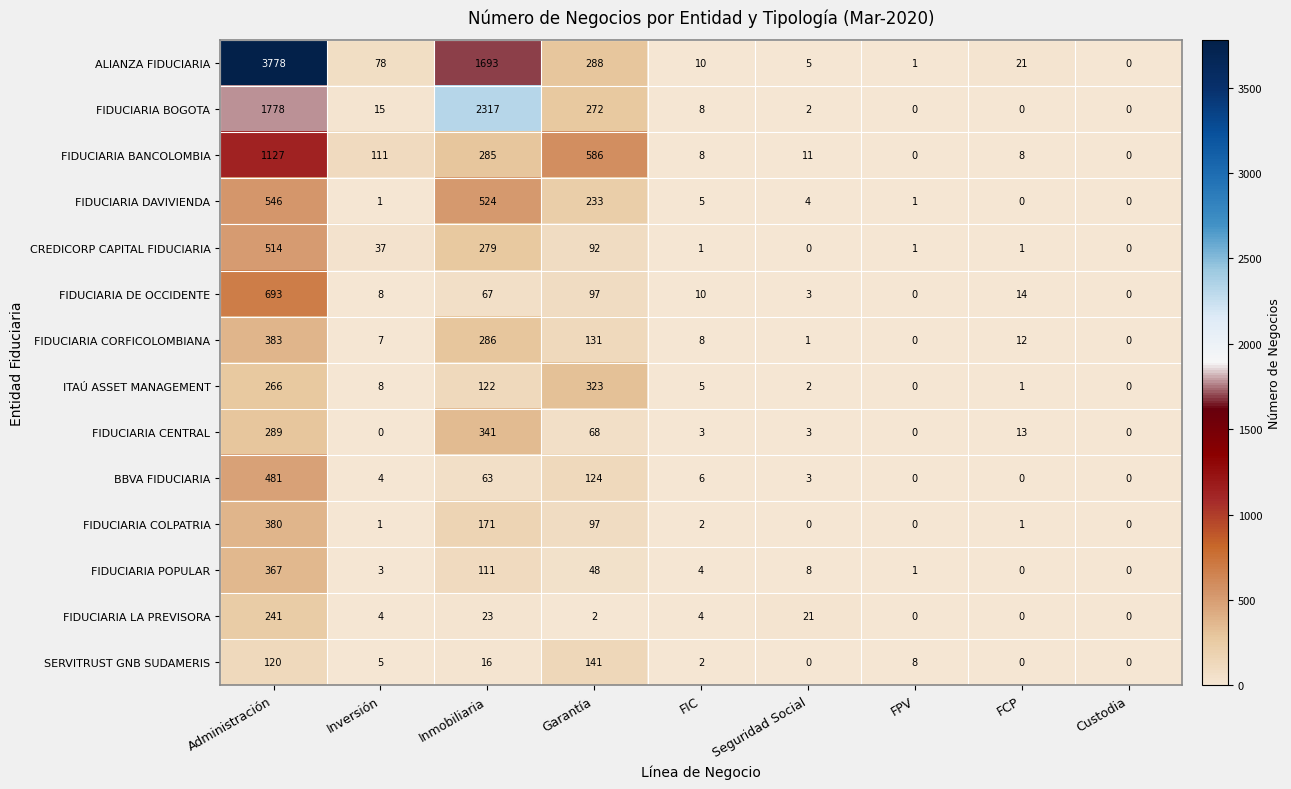

List the series in order of their peak value, highest first.

ALIANZA FIDUCIARIA, FIDUCIARIA BOGOTA, FIDUCIARIA BANCOLOMBIA, FIDUCIARIA DE OCCIDENTE, FIDUCIARIA DAVIVIENDA, CREDICORP CAPITAL FIDUCIARIA, BBVA FIDUCIARIA, FIDUCIARIA CORFICOLOMBIANA, FIDUCIARIA COLPATRIA, FIDUCIARIA POPULAR, FIDUCIARIA CENTRAL, ITAÚ ASSET MANAGEMENT, FIDUCIARIA LA PREVISORA, SERVITRUST GNB SUDAMERIS